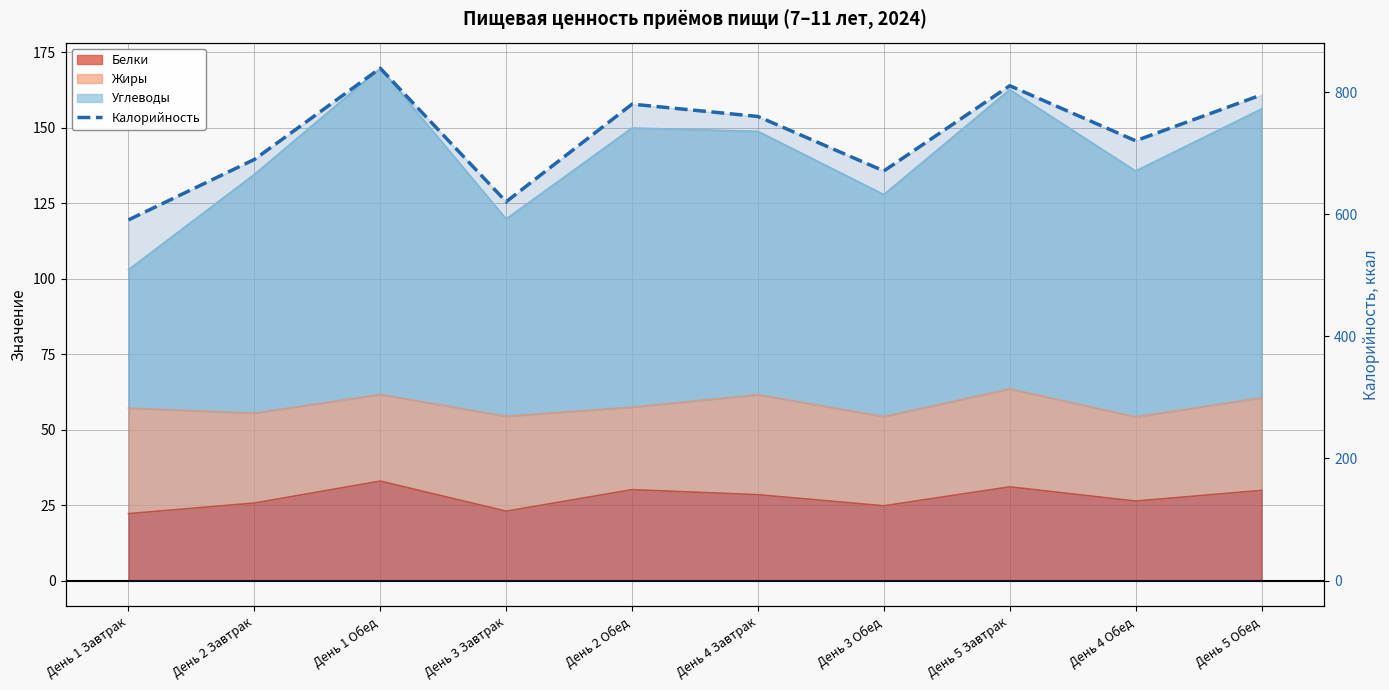

Rank the categories by value from highest to lowest.

День 1 Обед, День 5 Завтрак, День 5 Обед, День 2 Обед, День 4 Завтрак, День 4 Обед, День 2 Завтрак, День 3 Обед, День 3 Завтрак, День 1 Завтрак